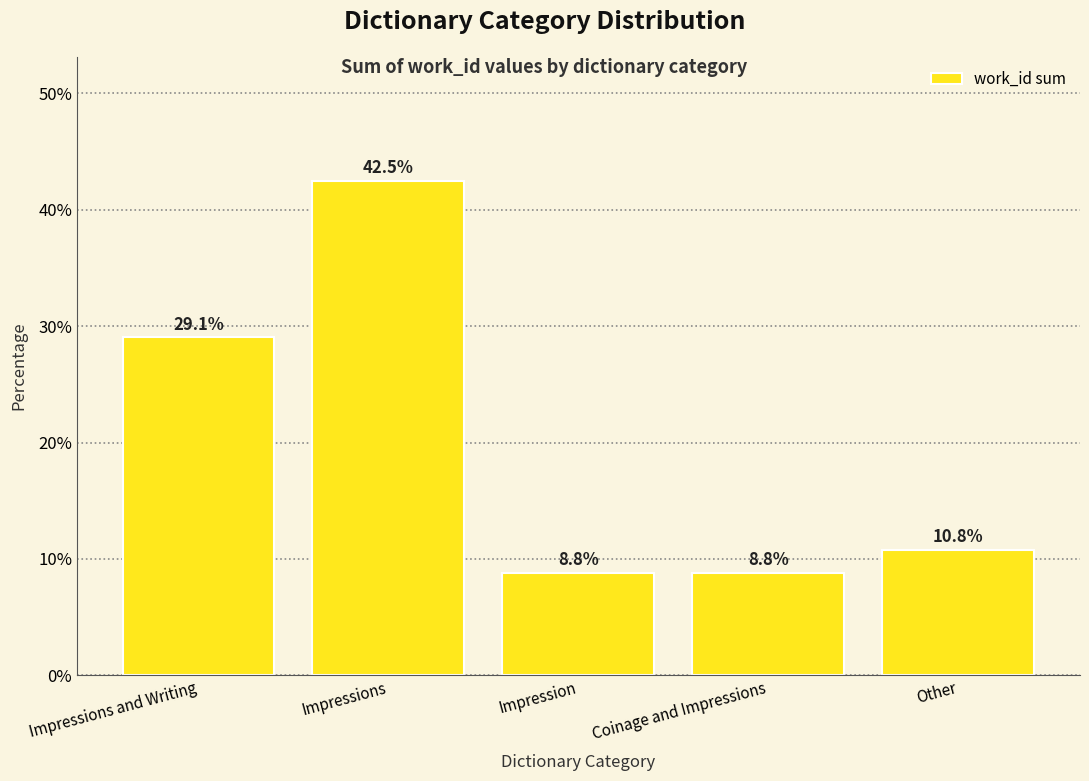

What is the maximum value shown in the chart?

42.5